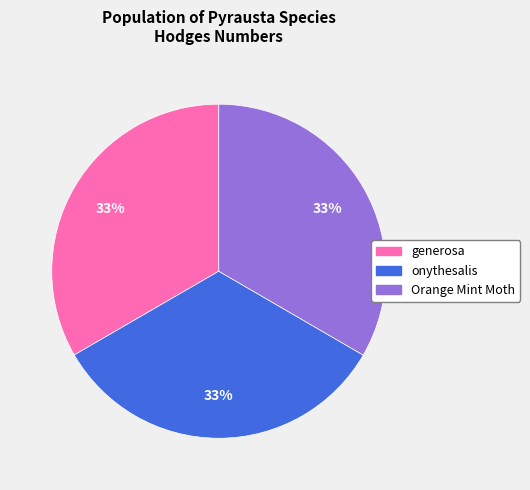

Does onythesalis account for over 50% of the chart?

No